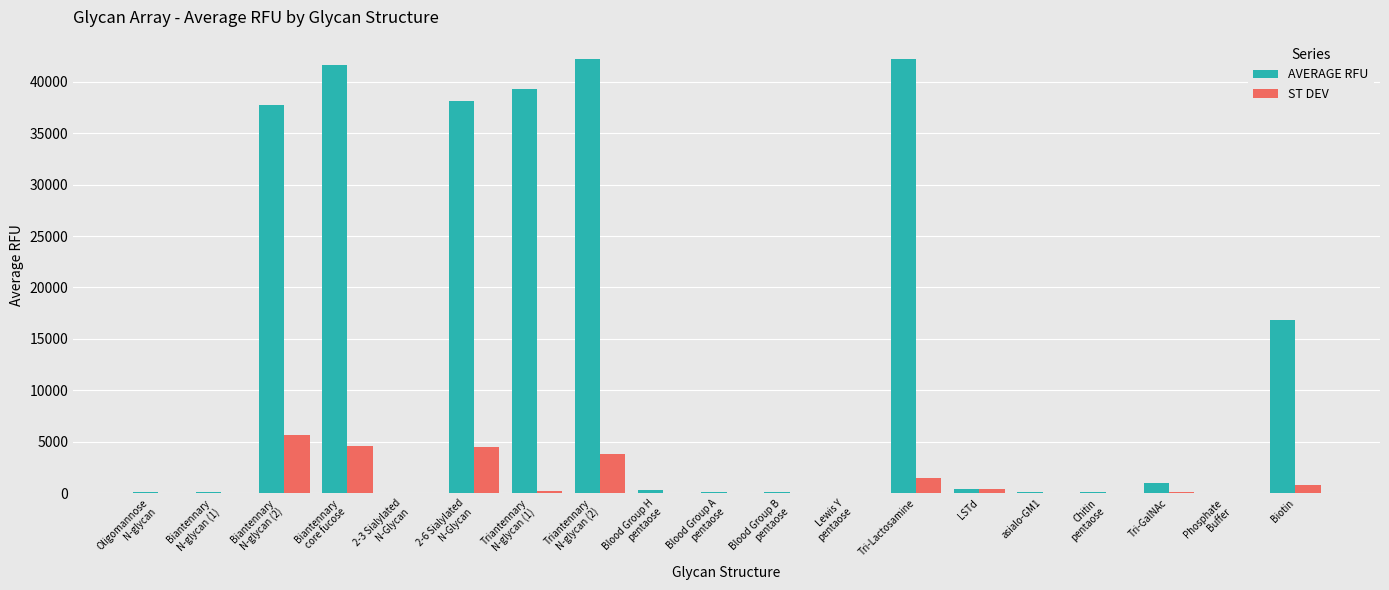

Are the bars grouped side by side (vs. stacked)?

Yes